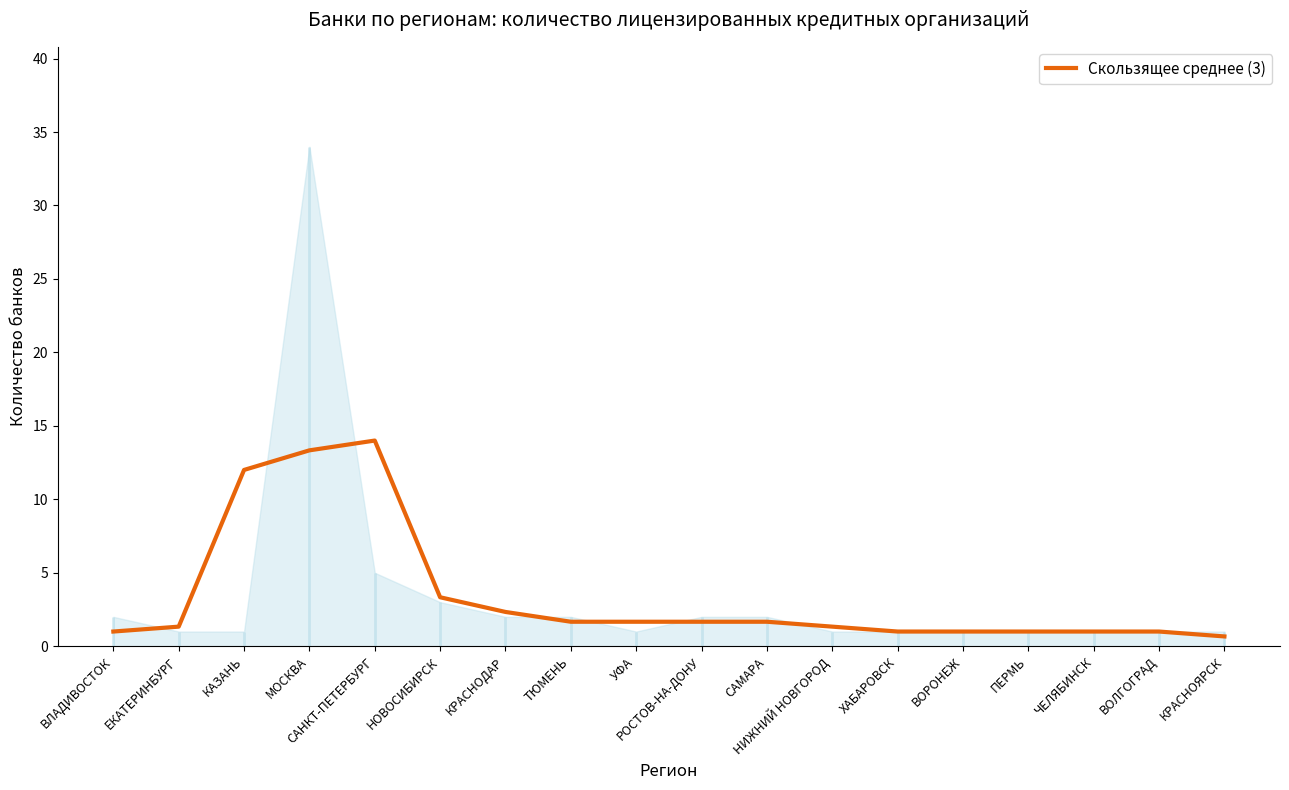

True or false: the data shows 1.0 at ПЕРМЬ.

True